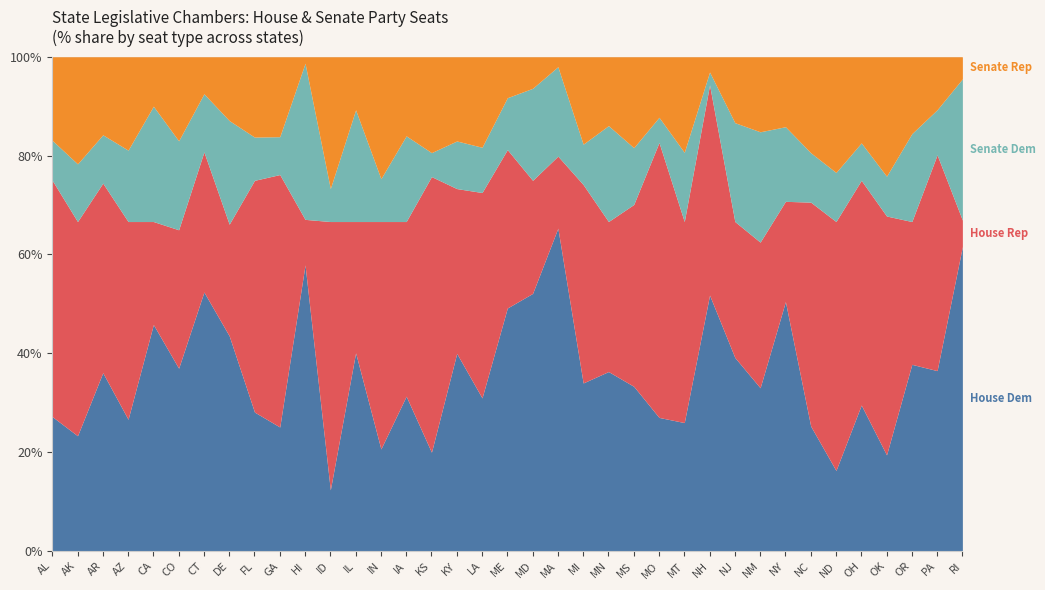

What is the total value across all series at PA?

100.0